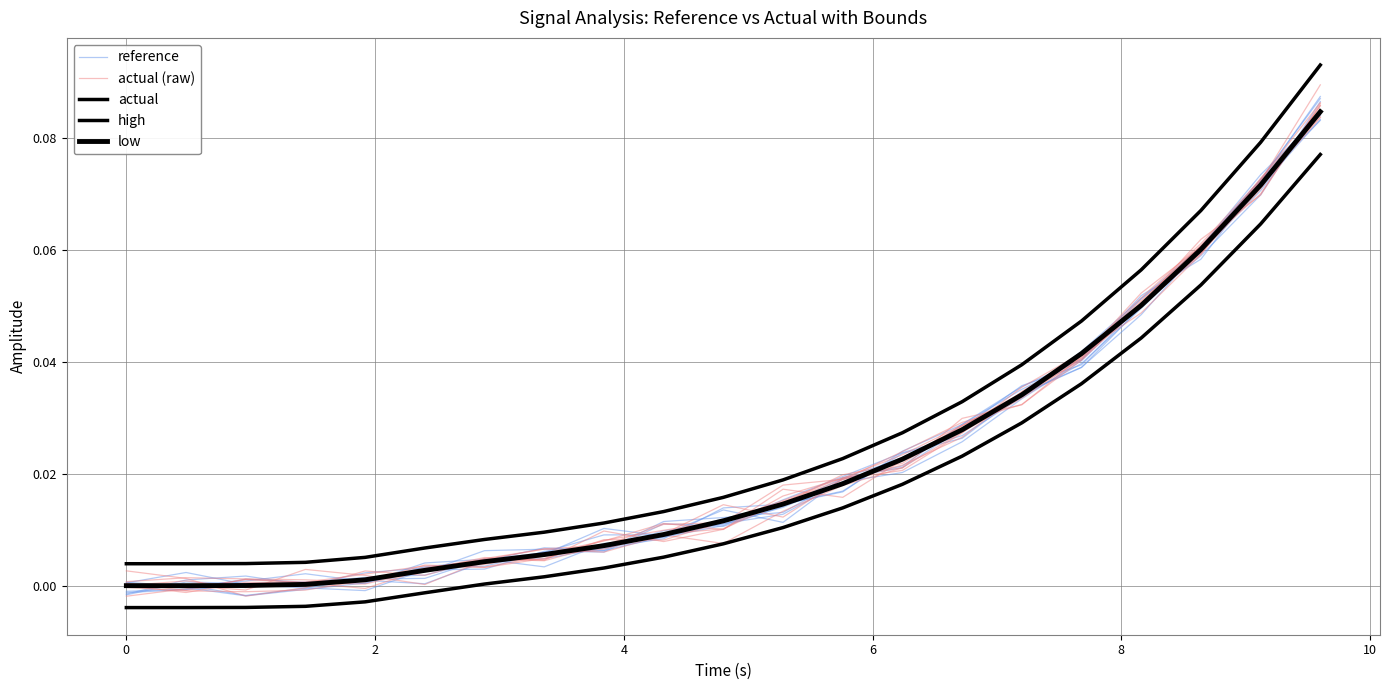

At how many categories does at least one series exceed 0?

21